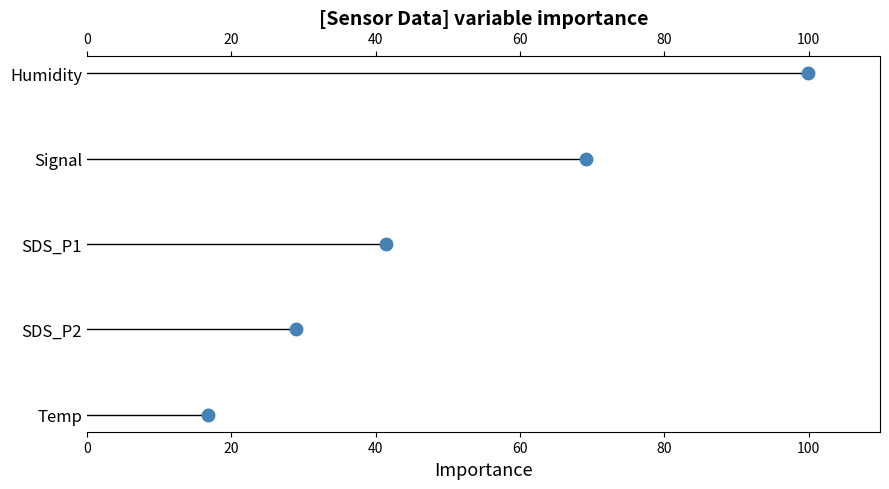

How many lines are shown in the chart?

5